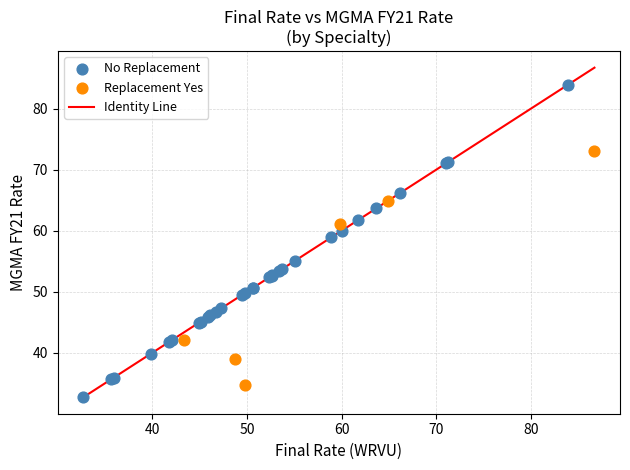

Which series has the widest spread of Y values?

No Replacement